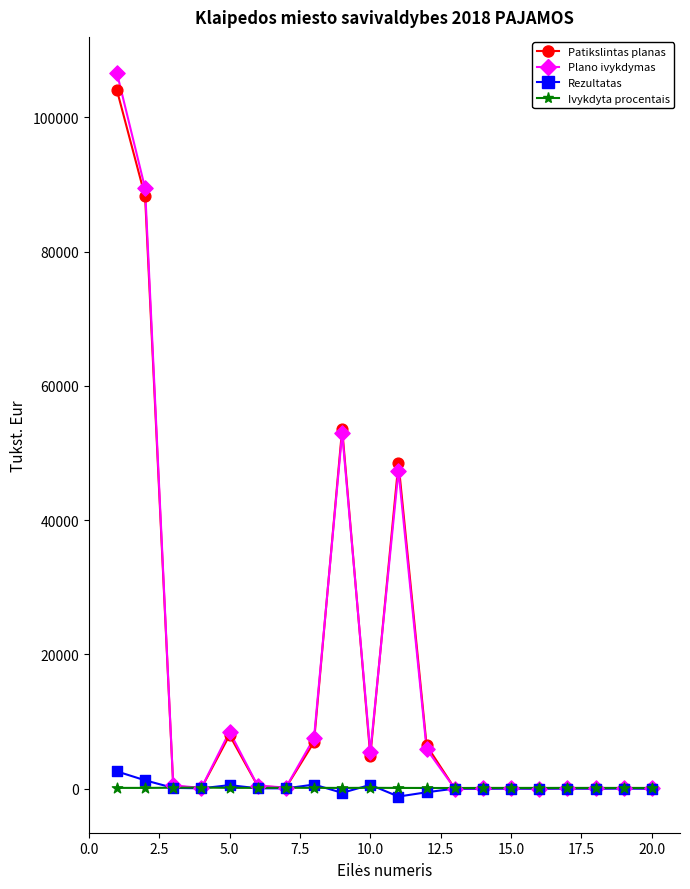

Which series has the widest spread of Y values?

Plano ivykdymas